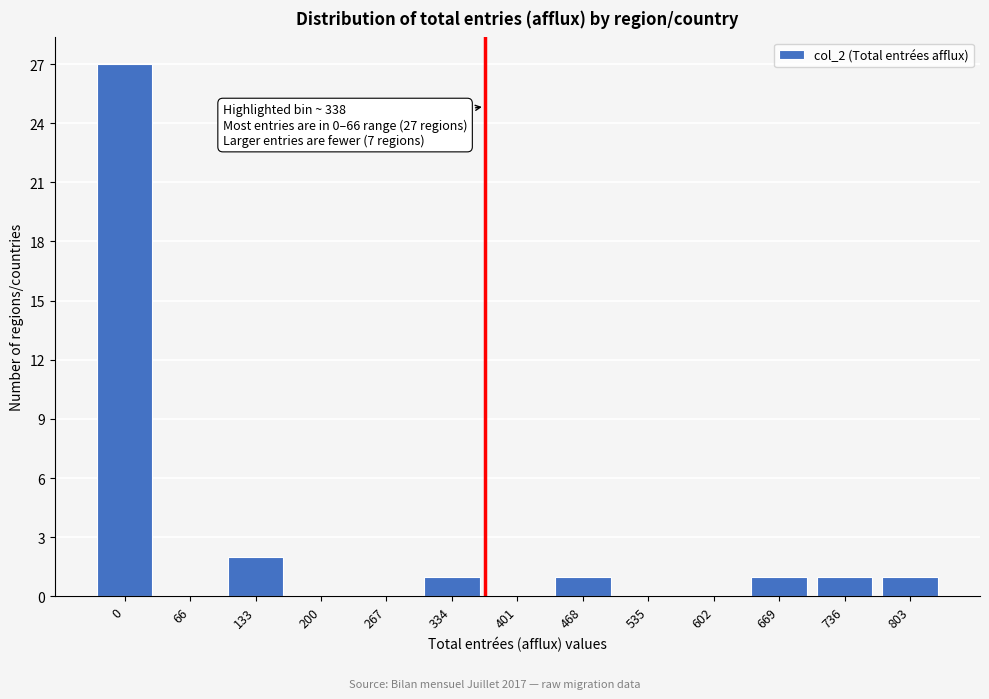

Reading left to right, list all the values displayed in this chart.

0=27	66=0	133=2	200=0	267=0	334=1	401=0	468=1	535=0	602=0	669=1	736=1	803=1